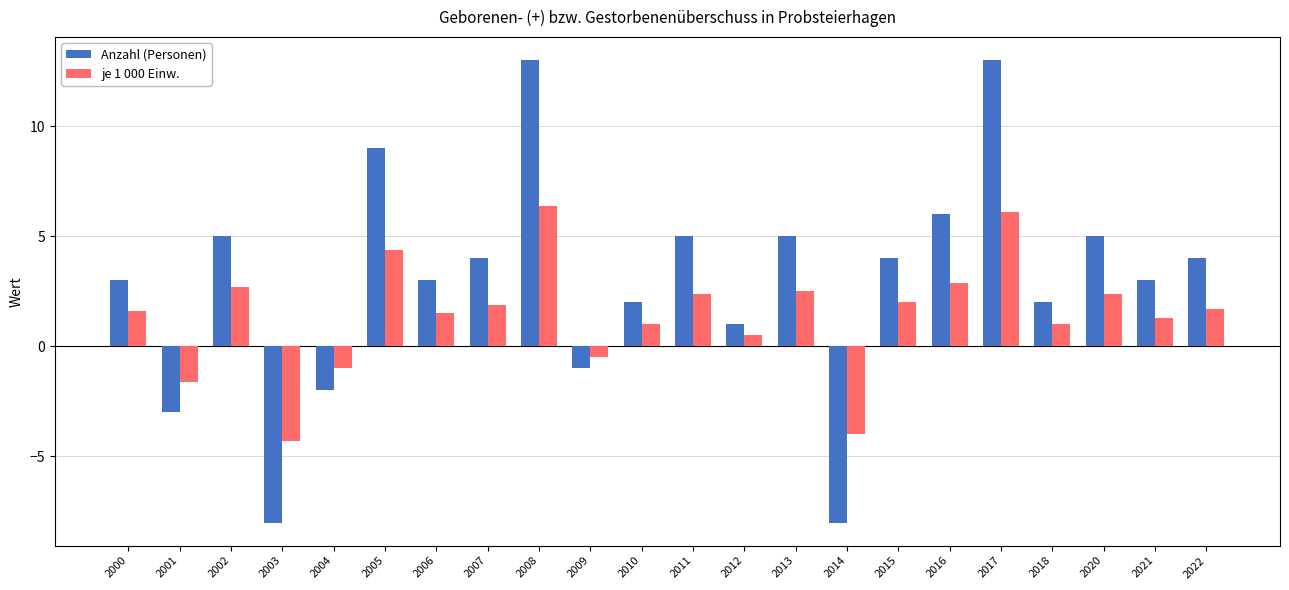

What is the difference between the second highest and minimum values in the je 1 000 Einw. series?

10.4